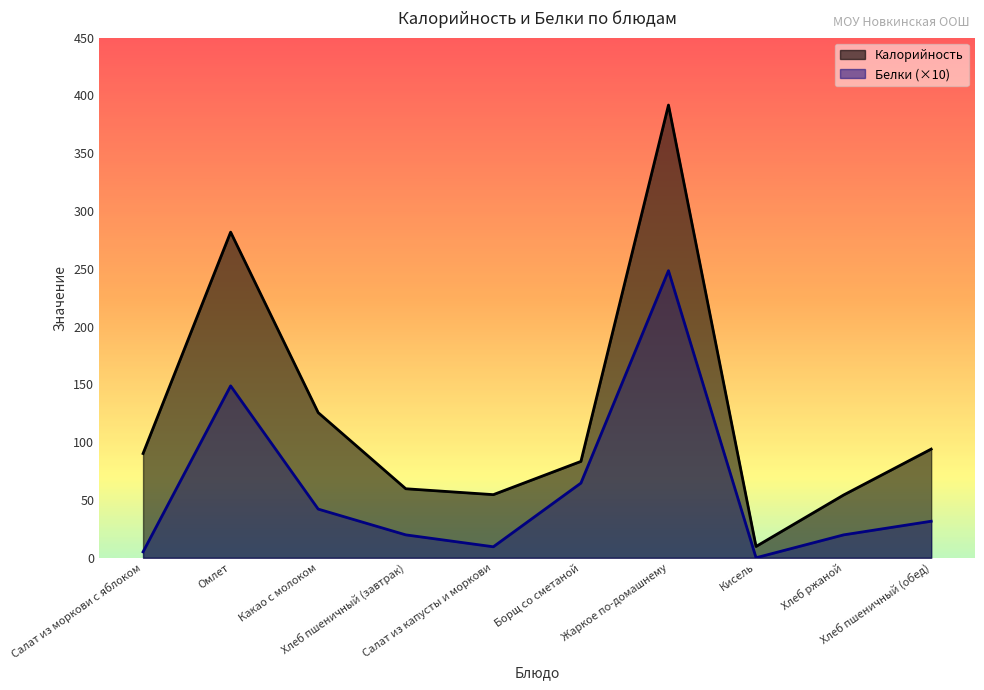

What value does the Калорийность series have at Хлеб пшеничный (завтрак)?

59.7